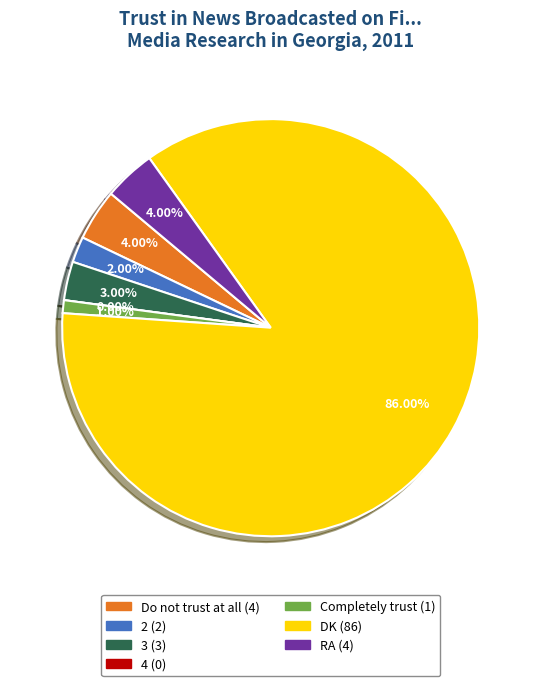

What is the total percentage of DK and Do not trust at all?

90.0%